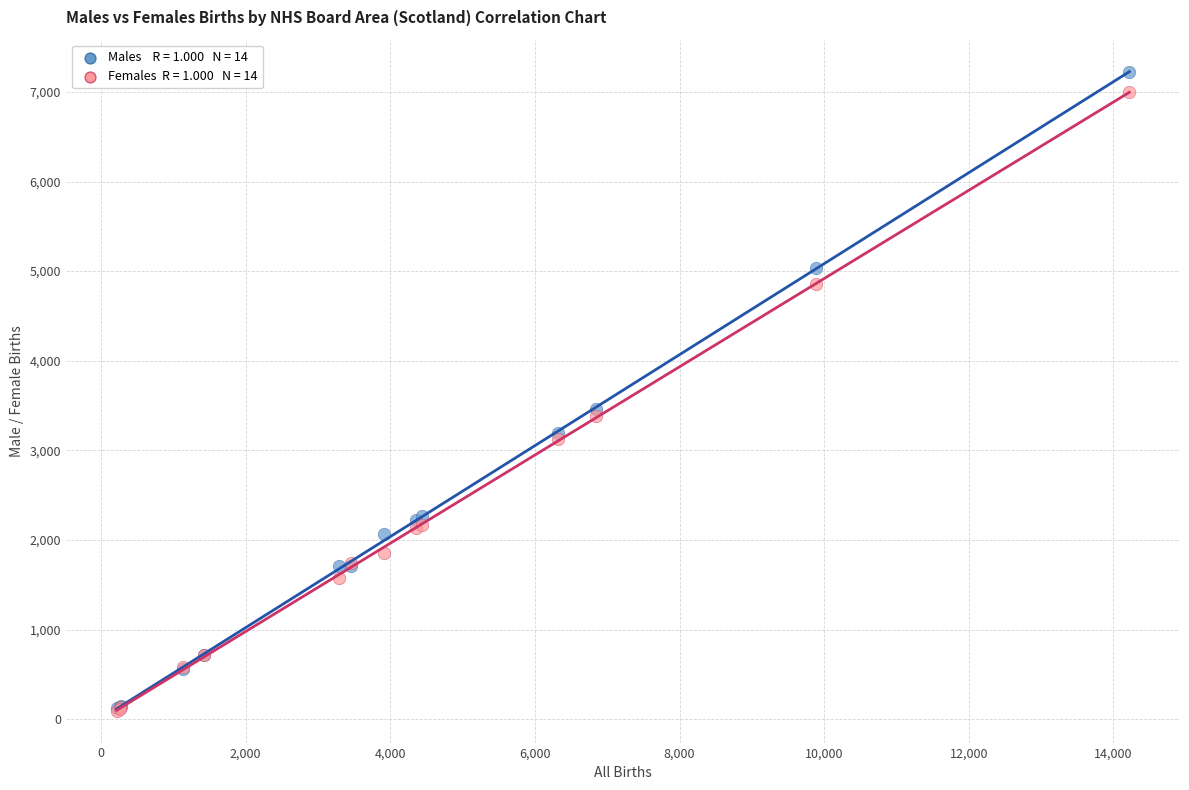

Across all series, what Y value is closest to 3658?

3465